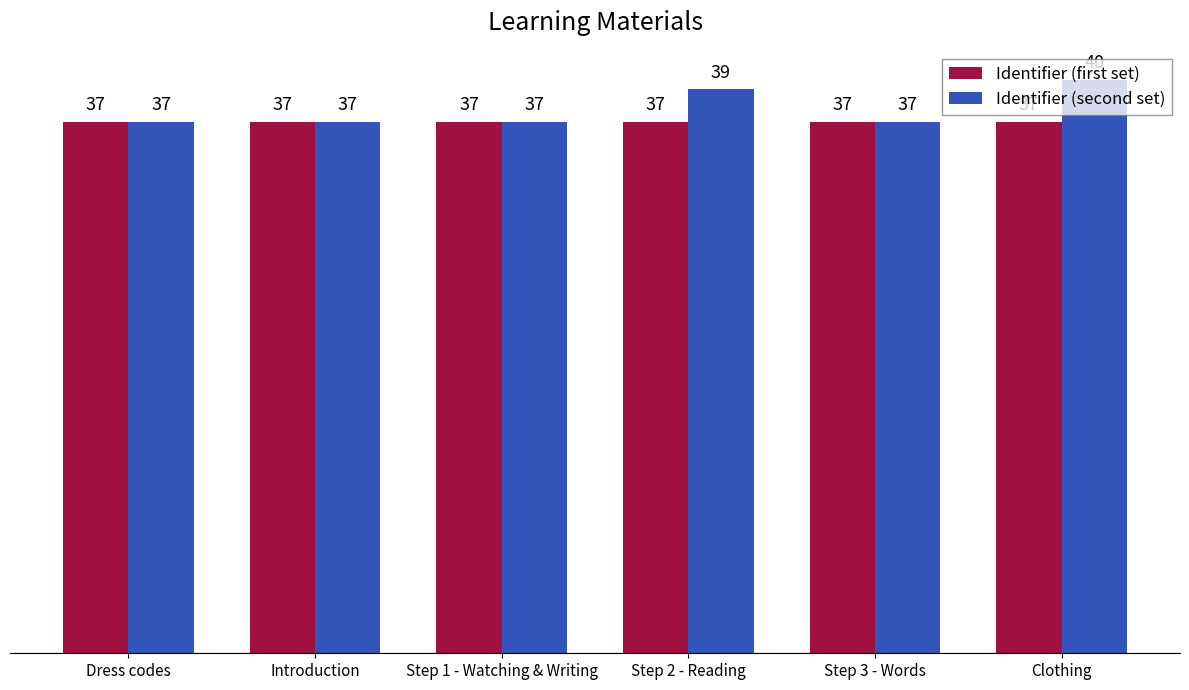

List the series in order of their overall mean, highest first.

Identifier (second set), Identifier (first set)